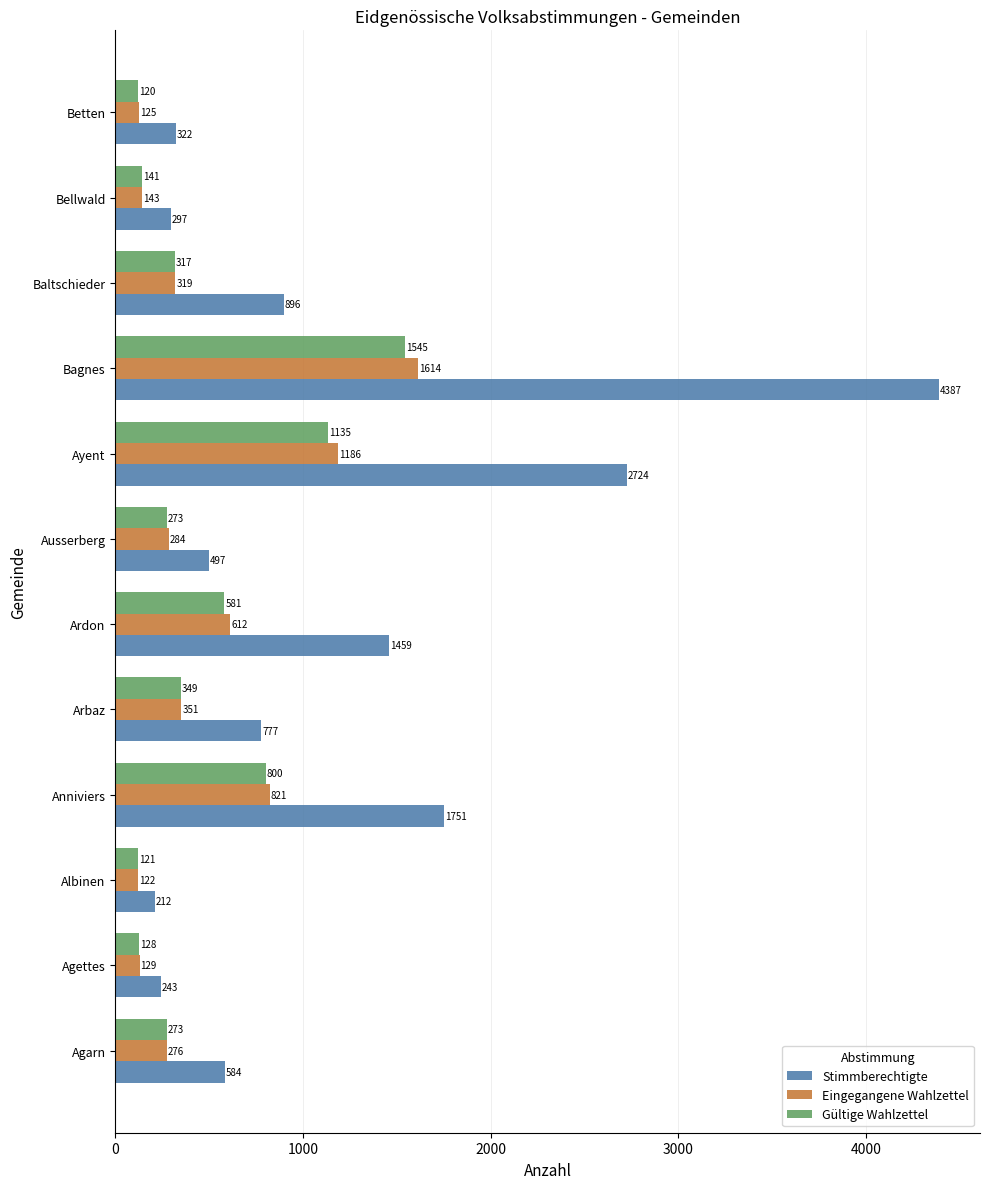

At which category is the sum across all series the highest?

Bagnes